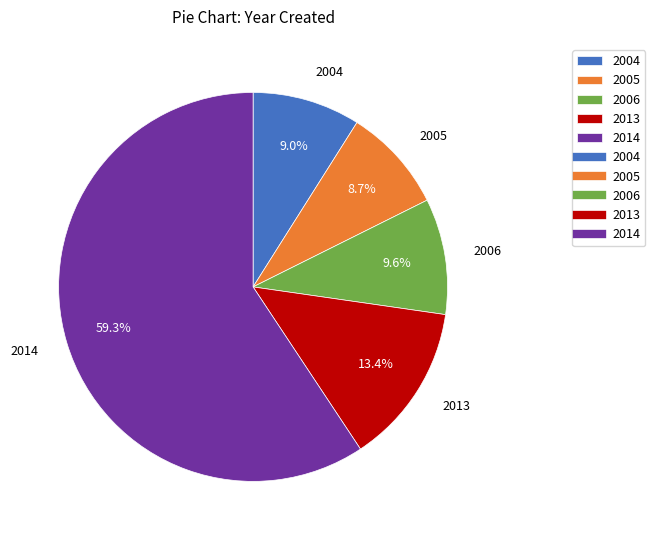

What is the ratio of the value at 2004 to the value at 2005?

1.0